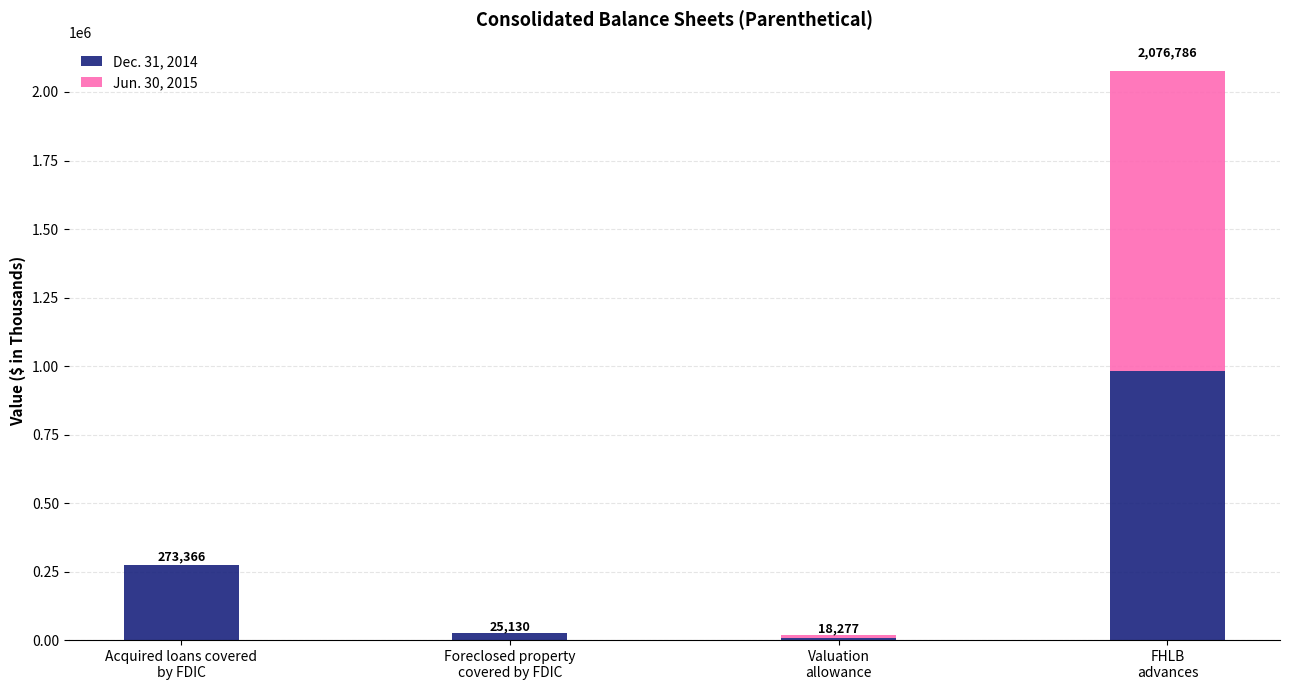

What is the sum of all Dec. 31, 2014 values?

1291333